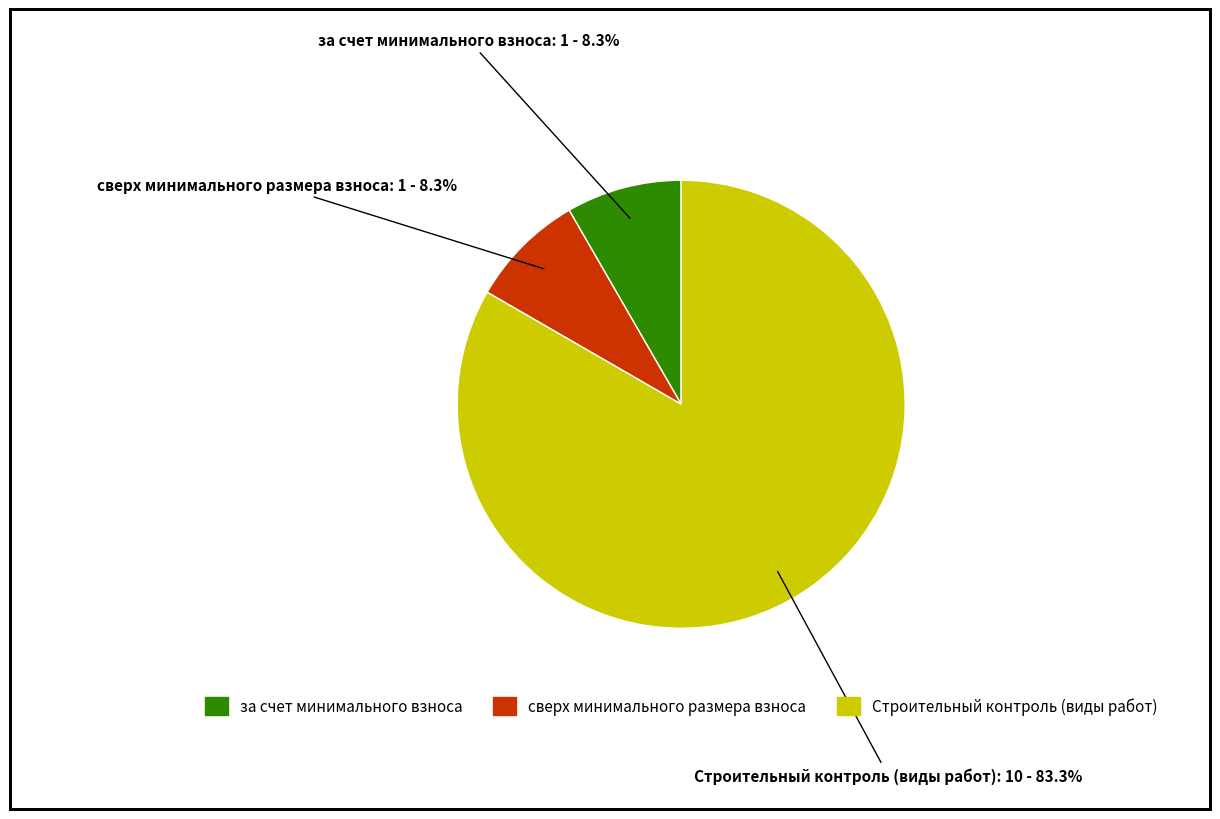

The сверх минимального размера взноса slice represents 1% of the pie. True or false?

False